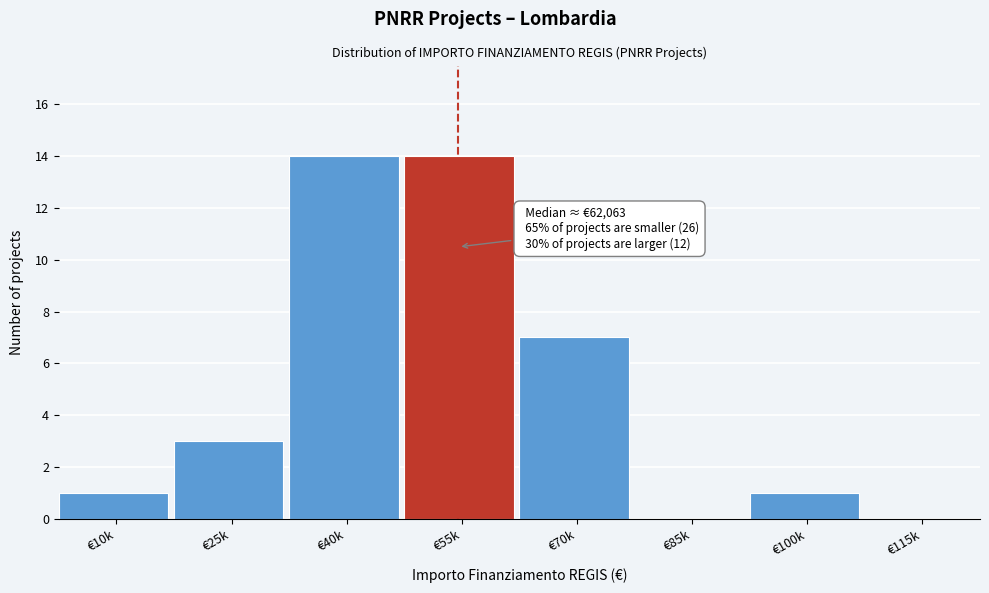

Reading left to right, what are all the values shown in this chart?

€10k=1	€25k=3	€40k=14	€55k=14	€70k=7	€85k=0	€100k=1	€115k=0